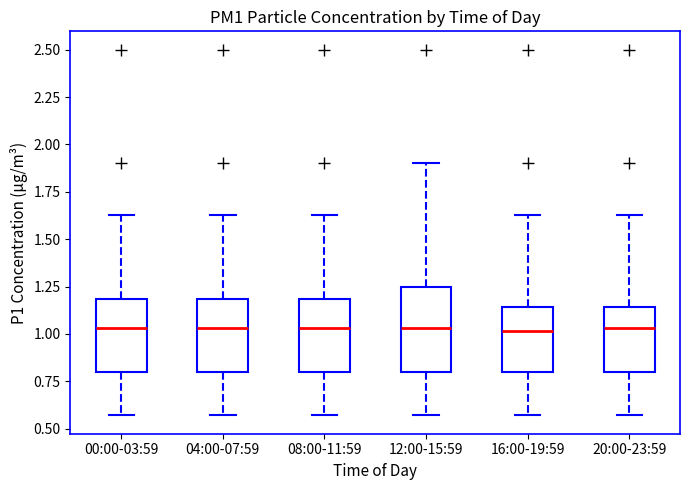

Reading left to right, transcribe this box plot: for each box, give where its median line is, the range the box spans, and where its two whiskers end, as read against the y-axis. The values are not printed on the chart, so give them approximately, as read against the axis.

00:00-03:59: median 1.05, box 0.80 to 1.20, whiskers 0.55 to 1.65
04:00-07:59: median 1.05, box 0.80 to 1.20, whiskers 0.55 to 1.65
08:00-11:59: median 1.05, box 0.80 to 1.20, whiskers 0.55 to 1.65
12:00-15:59: median 1.05, box 0.80 to 1.25, whiskers 0.55 to 1.90
16:00-19:59: median 1.00, box 0.80 to 1.15, whiskers 0.55 to 1.65
20:00-23:59: median 1.05, box 0.80 to 1.15, whiskers 0.55 to 1.65